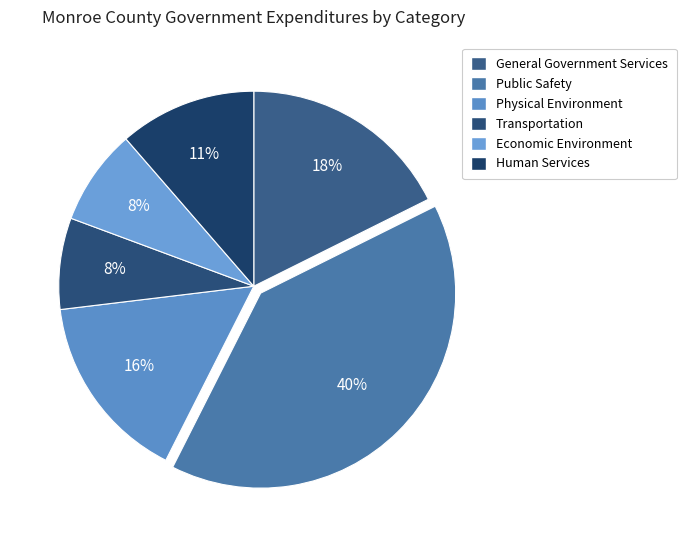

Is there any slice that represents more than half of the pie?

No